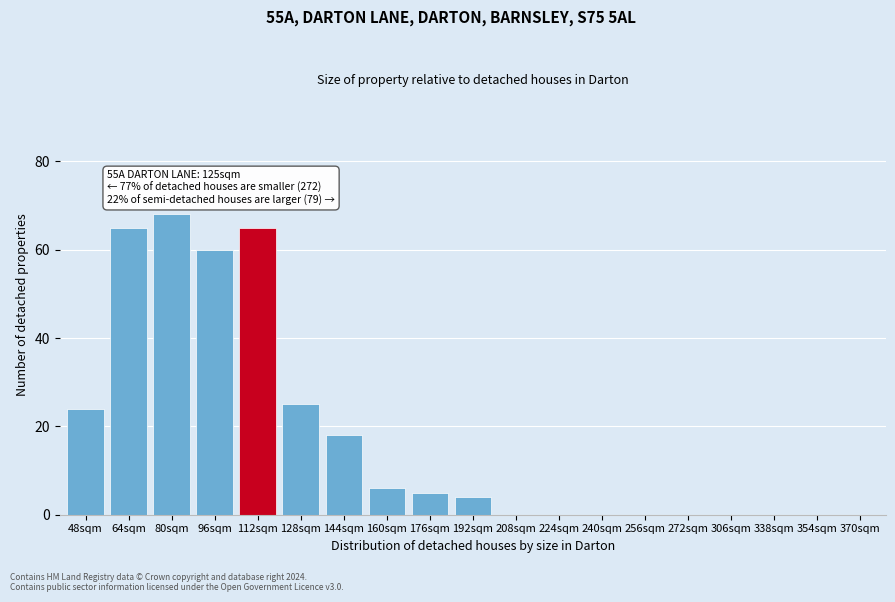

Reading left to right, transcribe all the data shown in this chart.

48sqm=24	64sqm=65	80sqm=68	96sqm=60	112sqm=65	128sqm=25	144sqm=18	160sqm=6	176sqm=5	192sqm=4	208sqm=0	224sqm=0	240sqm=0	256sqm=0	272sqm=0	306sqm=0	338sqm=0	354sqm=0	370sqm=0